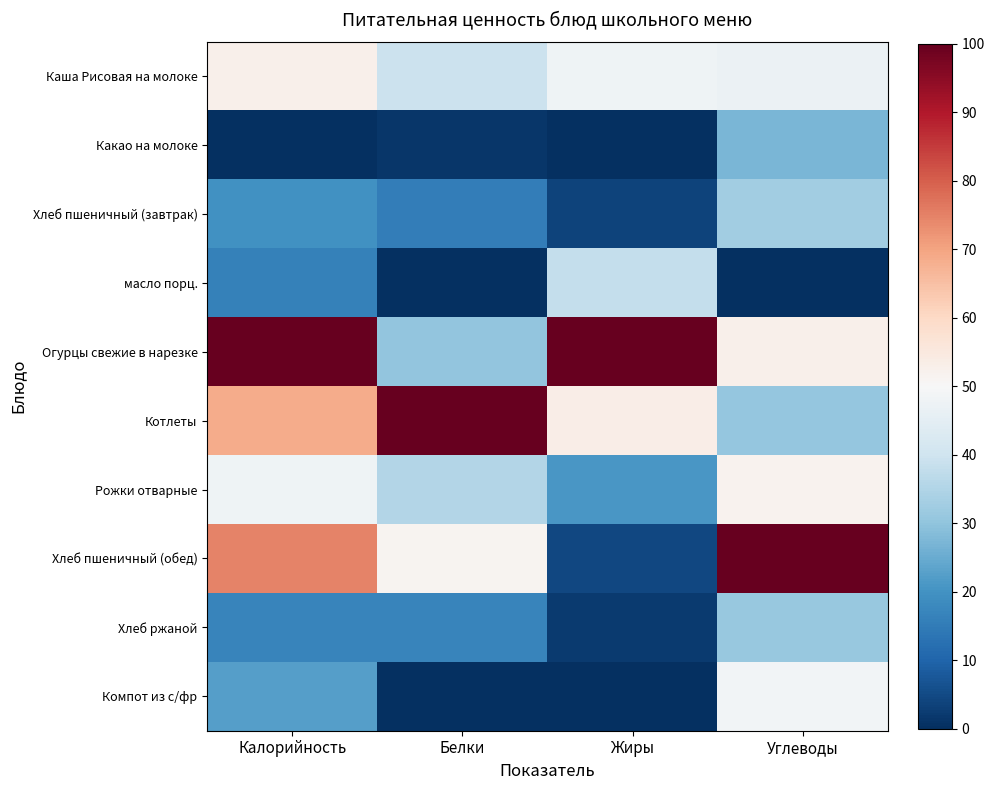

Which label corresponds to the largest value in the chart?

Калорийность